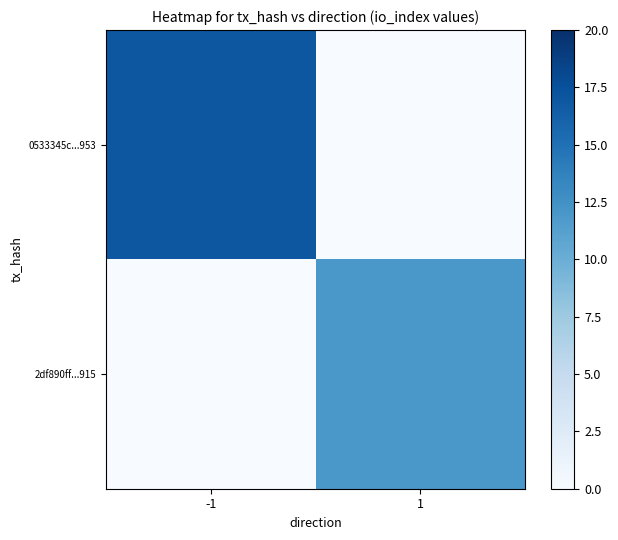

At how many categories does at least one series exceed 7?

2